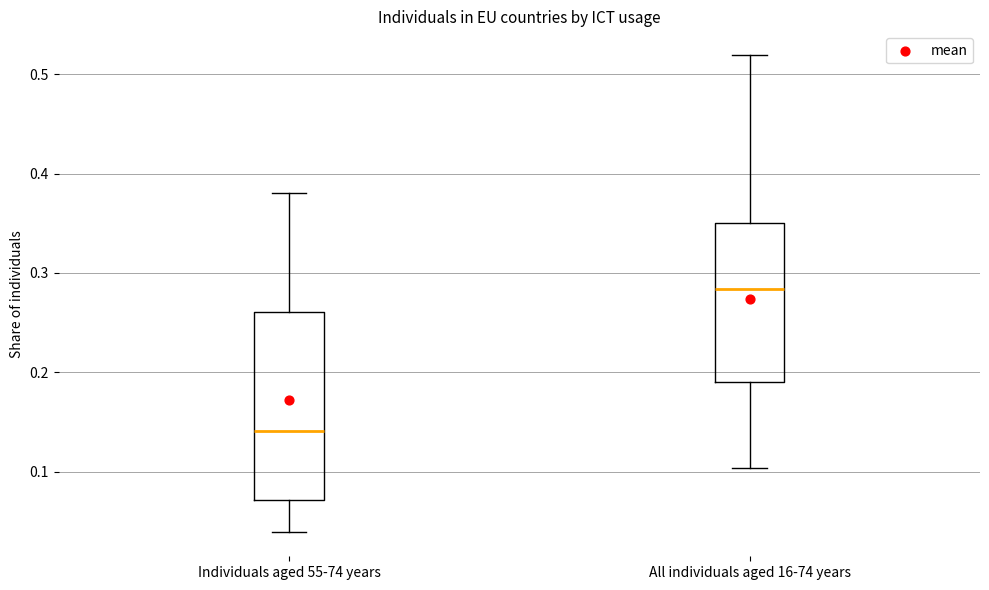

Comparing the boxes themselves (not the whiskers), which one is the tallest?

Individuals aged 55-74 years